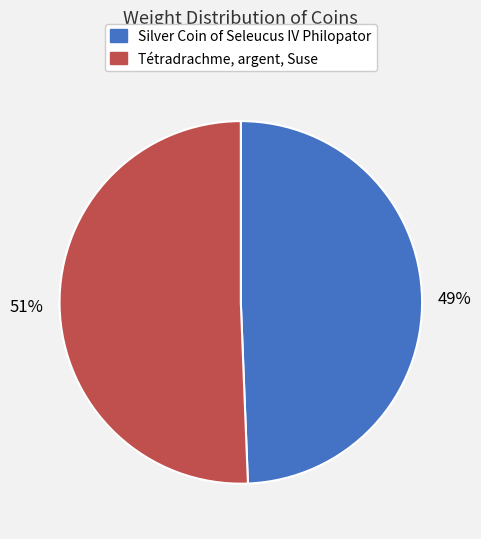

To the nearest percent, what is the average slice percentage?

50%